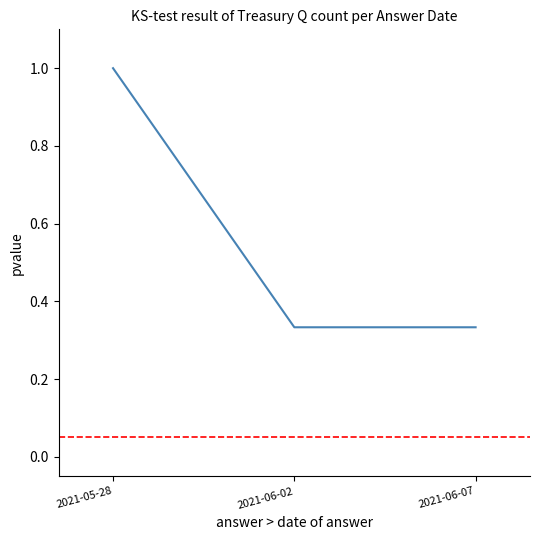

What is the maximum value shown in the chart?

1.0